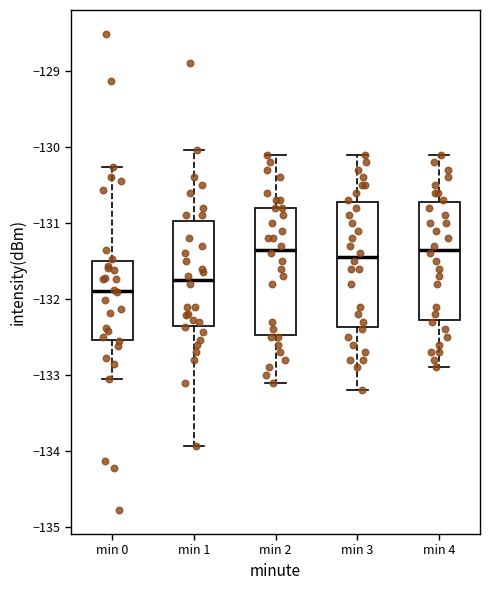

Reading left to right, transcribe this box plot: for each box, give where its median line is, the range the box spans, and where its two whiskers end, as read against the y-axis. The values are not printed on the chart, so give them approximately, as read against the axis.

min 0: median -131.9, box -132.5 to -131.5, whiskers -133.1 to -130.3
min 1: median -131.7, box -132.4 to -131.0, whiskers -133.9 to -130.0
min 2: median -131.3, box -132.5 to -130.8, whiskers -133.1 to -130.1
min 3: median -131.4, box -132.4 to -130.7, whiskers -133.2 to -130.1
min 4: median -131.3, box -132.3 to -130.7, whiskers -132.9 to -130.1